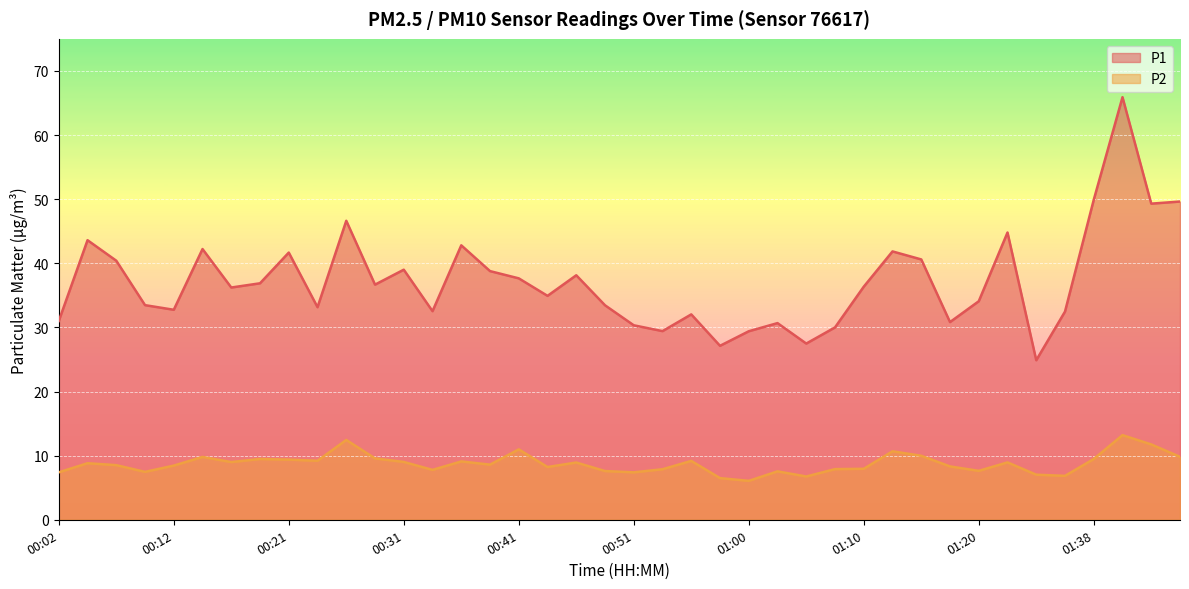

What is the difference between the maximum and minimum values in the P1 line series?

41.0